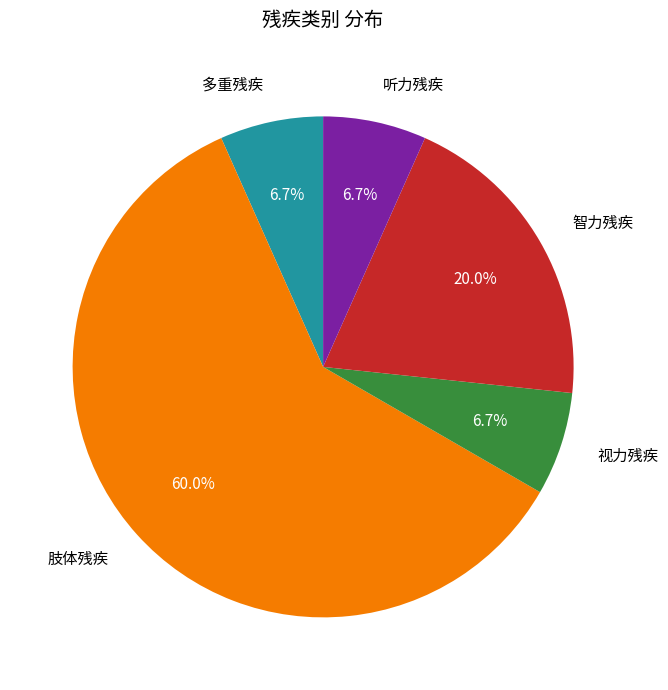

Is there a majority slice in this chart?

Yes